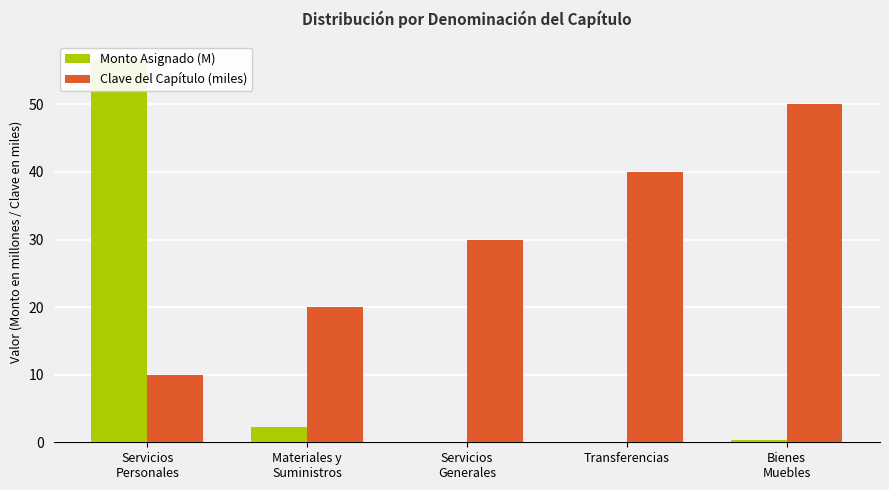

True or false: Clave del Capítulo (miles) has a value of 40.0 at Transferencias.

True